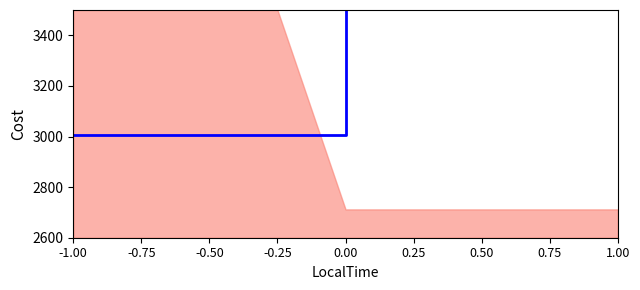

What is the difference between the maximum and second lowest values?

1717.6